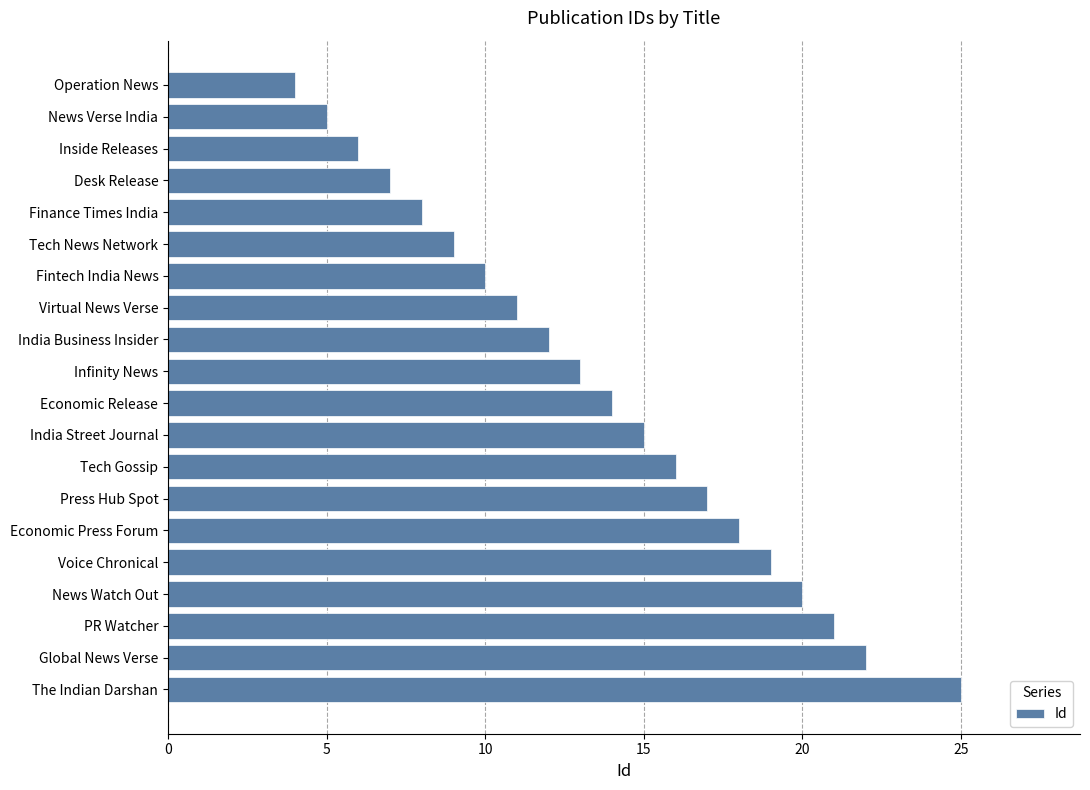

What is the ratio of the value at News Verse India to the value at Tech News Network?

0.6